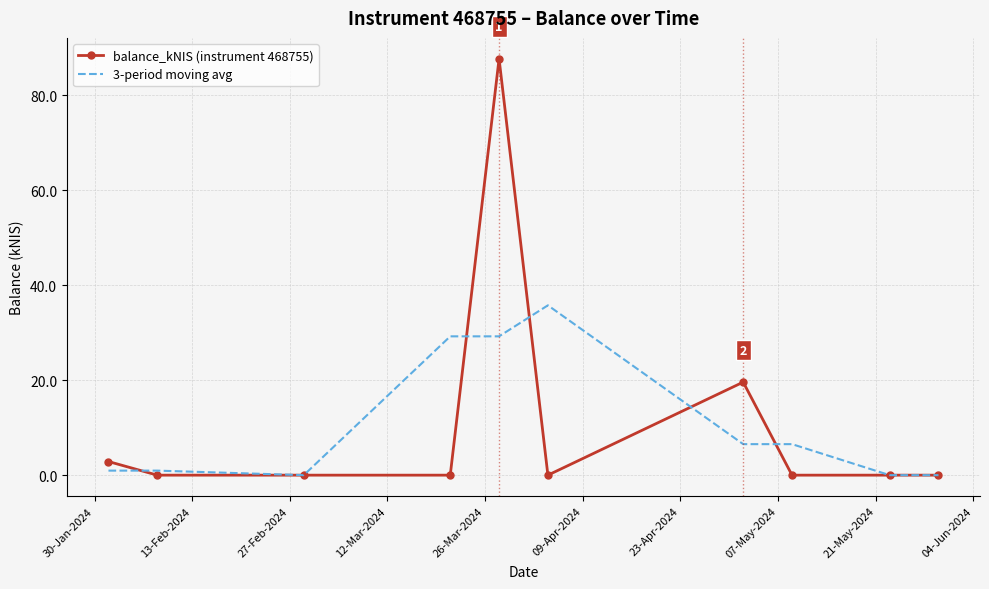

Which series has the widest spread of values?

balance_kNIS (instrument 468755)